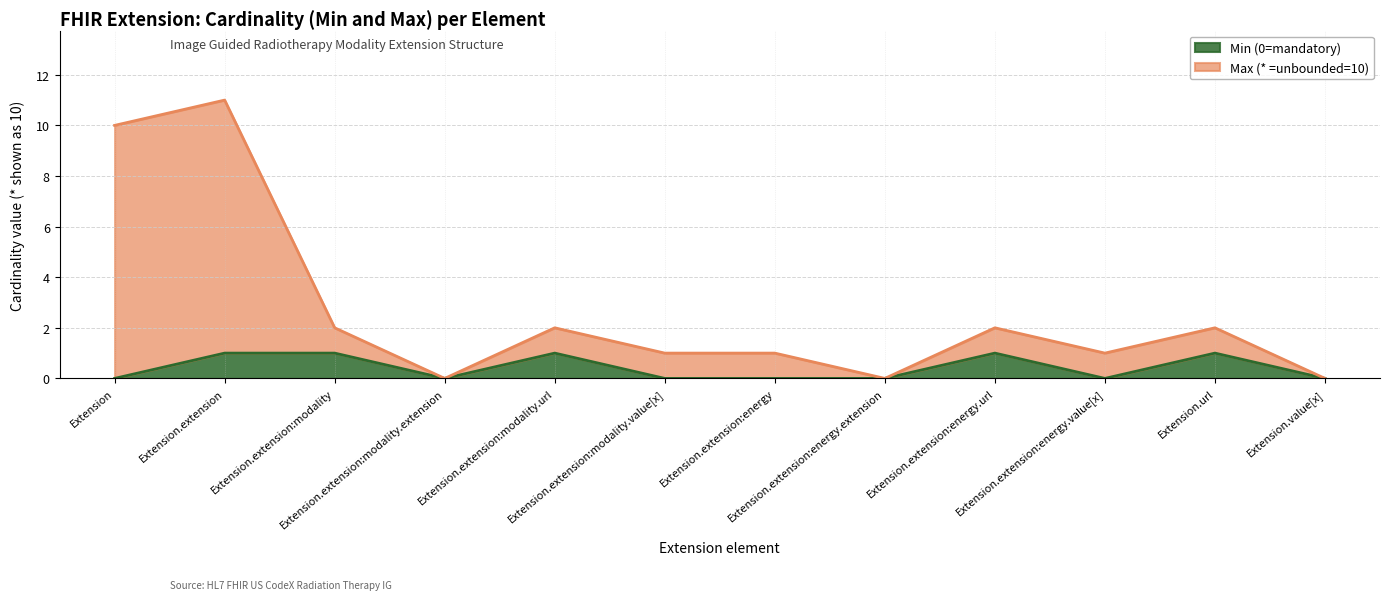

At which category does Max (* =unbounded=10) reach its first local peak?

Extension.extension